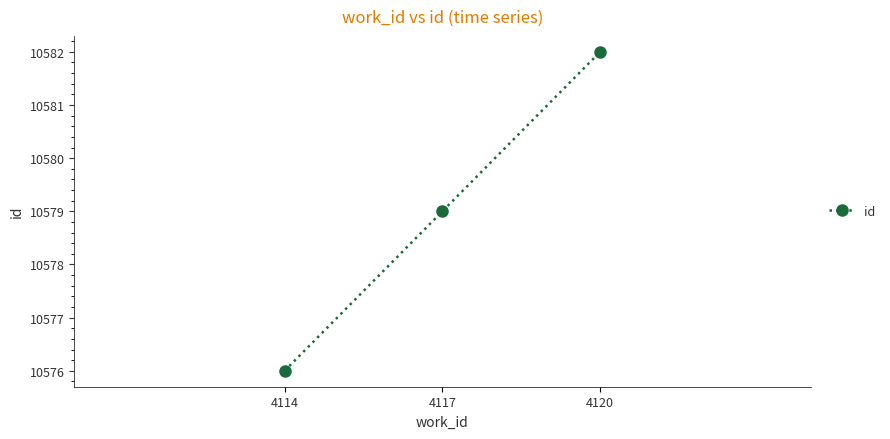

List the labels in order of value, largest first.

4120, 4117, 4114